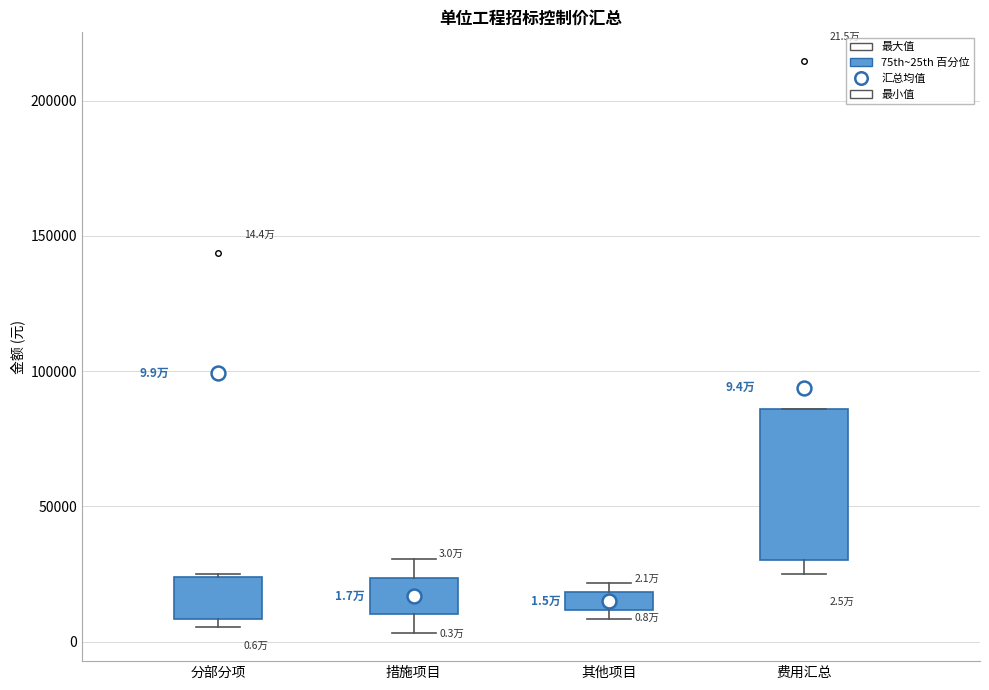

Comparing the boxes themselves (not the whiskers), which one is the tallest?

费用汇总